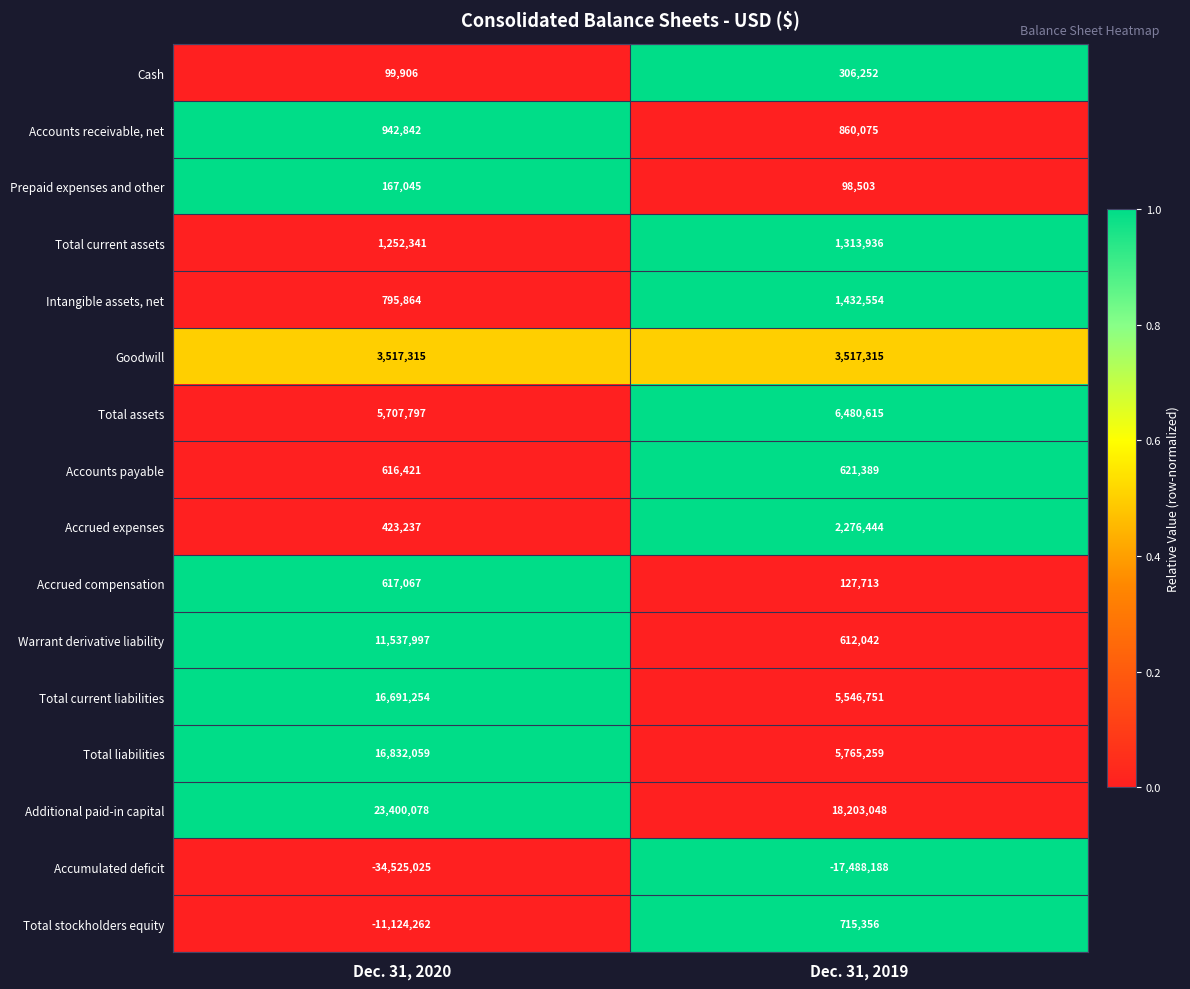

True or false: Accrued expenses has a value of 648236 at Dec. 31, 2020.

False